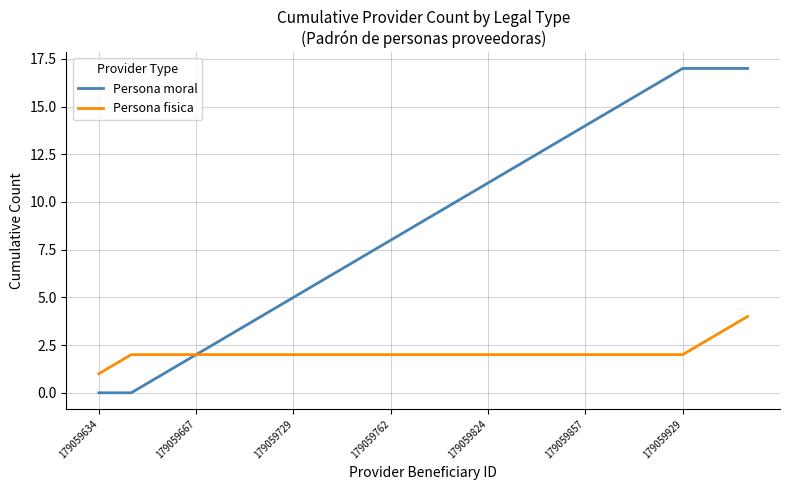

Which series has the widest spread of values?

Persona moral